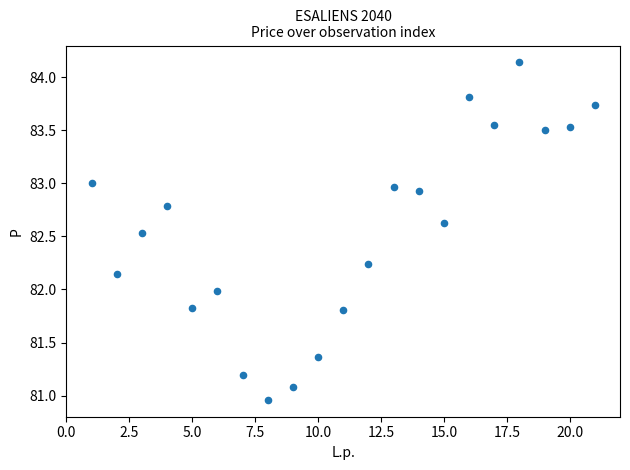

What is the range of Y values (max minus min)?

3.2